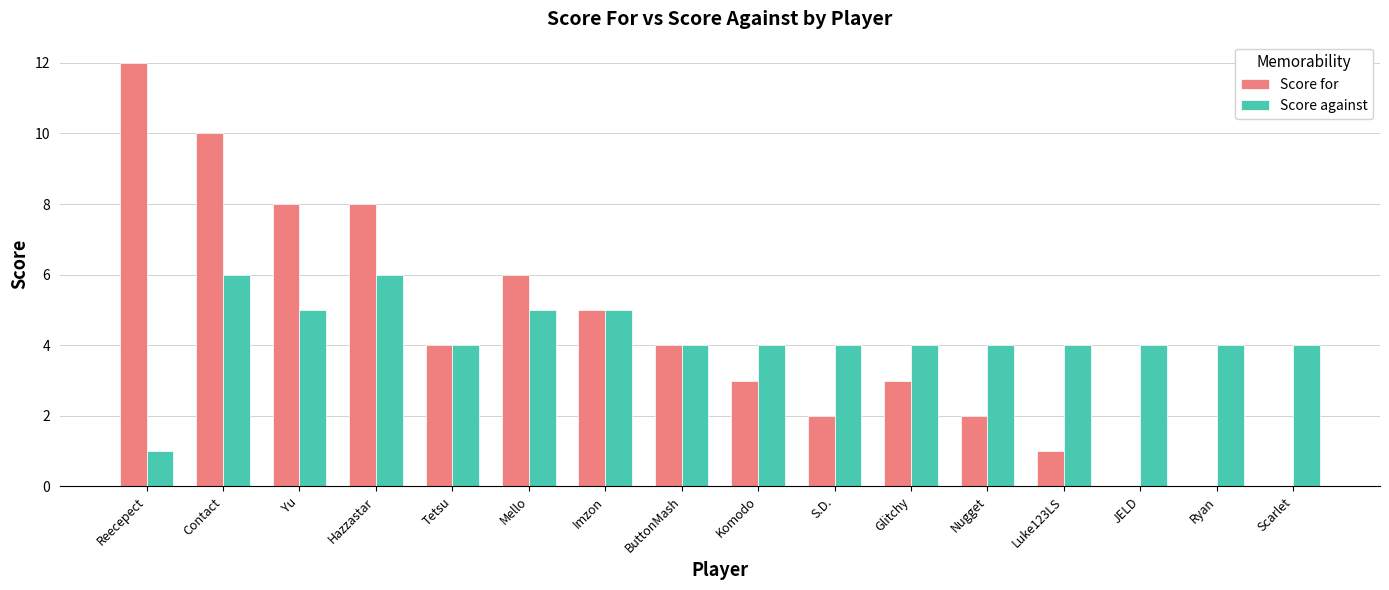

Between Contact and Tetsu, which series saw the biggest shift?

Score for